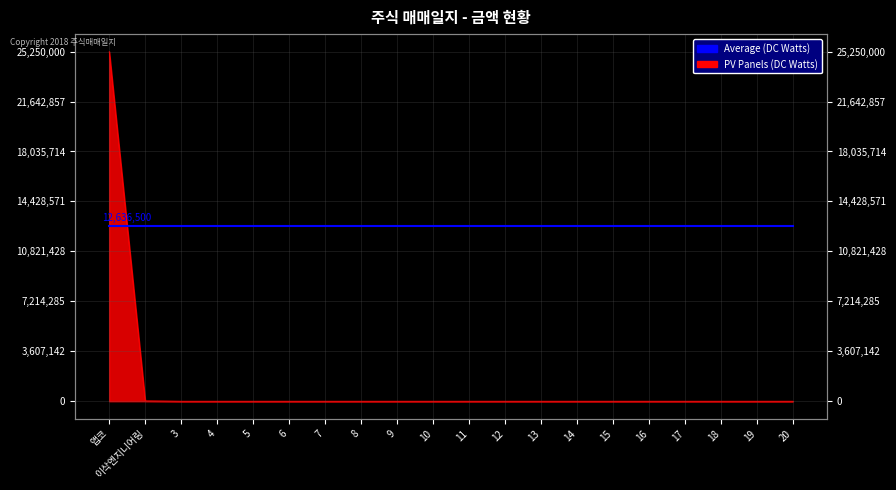

True or false: the data has more than 0 interior local peaks.

False